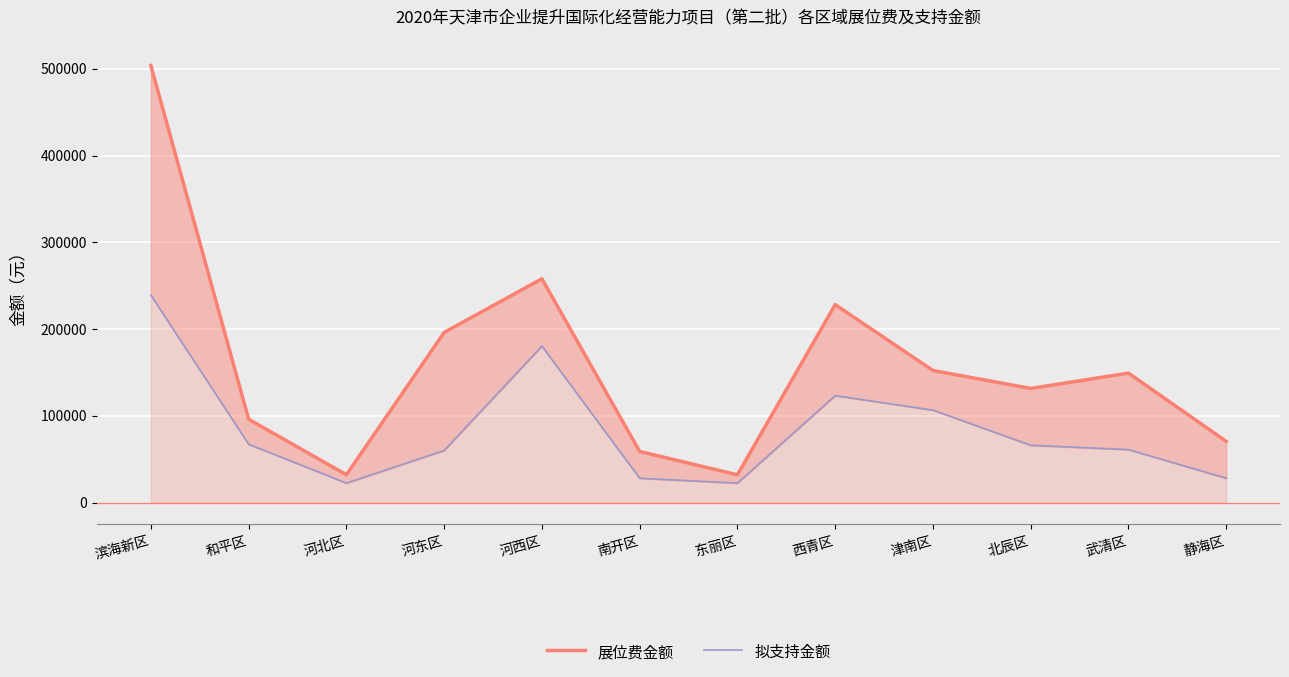

Which series has the largest total across all categories?

展位费金额